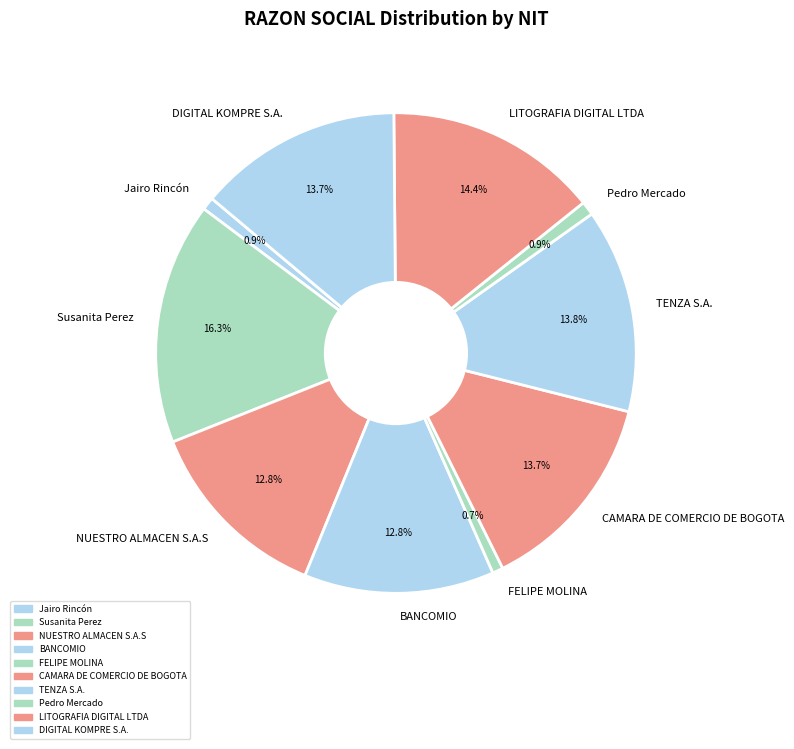

Between Susanita Perez and Pedro Mercado, which is larger?

Susanita Perez